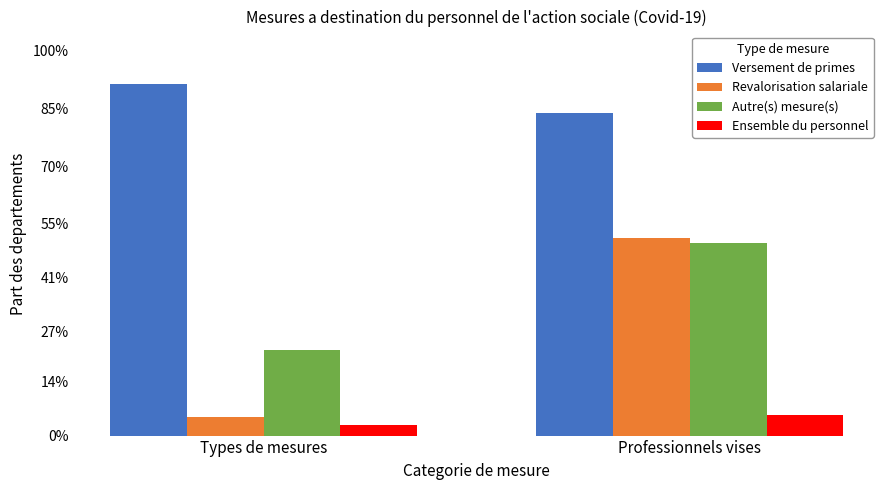

Reading right to left, what are all the values shown in this chart?

Versement de primes: Professionnels vises=0.8	Types de mesures=0.9
Revalorisation salariale: Professionnels vises=0.5	Types de mesures=0.0
Autre(s) mesure(s): Professionnels vises=0.5	Types de mesures=0.2
Ensemble du personnel: Professionnels vises=0.1	Types de mesures=0.0